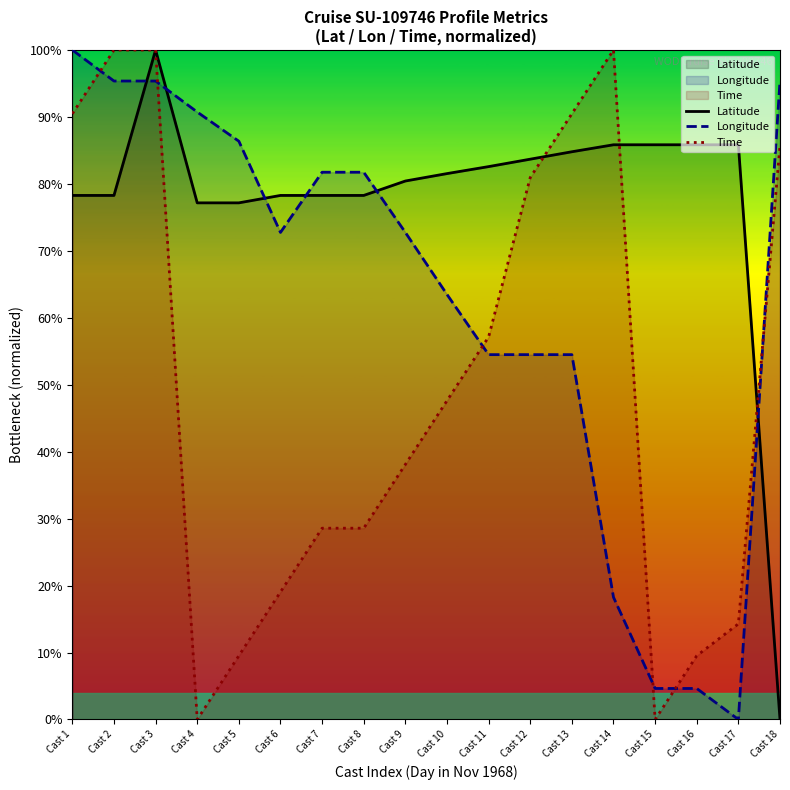

After their last crossing, which series has the higher values: Longitude or Time?

Longitude